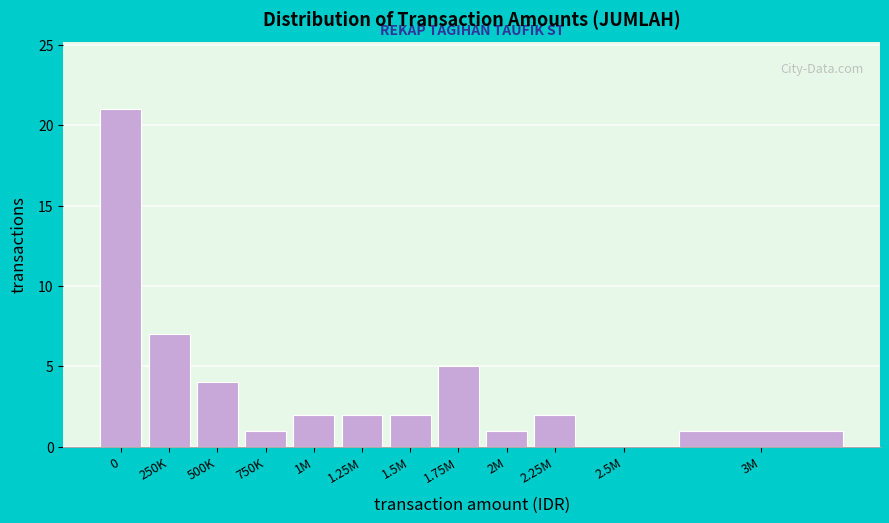

Reading left to right, extract all data points from this chart.

0=21	250K=7	500K=4	750K=1	1M=2	1.25M=2	1.5M=2	1.75M=5	2M=1	2.25M=2	2.5M=0	3M=1